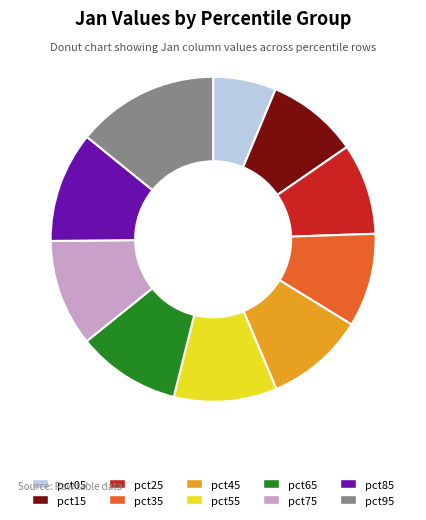

Is the sum of pct85 and pct95 greater than half?

No